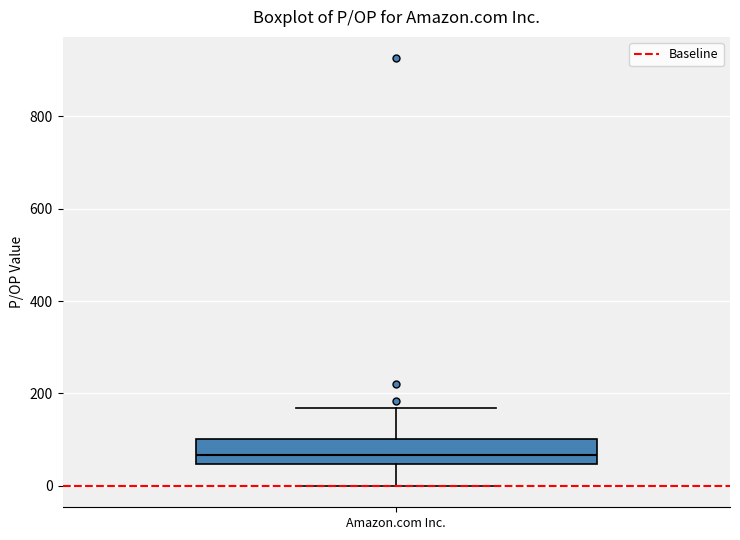

Read this box plot against the y-axis: the position of the median line, the range covered by the box, and the ends of both whiskers. The values are not printed on the chart, so give them approximately, as read against the axis.

median 60, box 40 to 100, whiskers 0 to 160